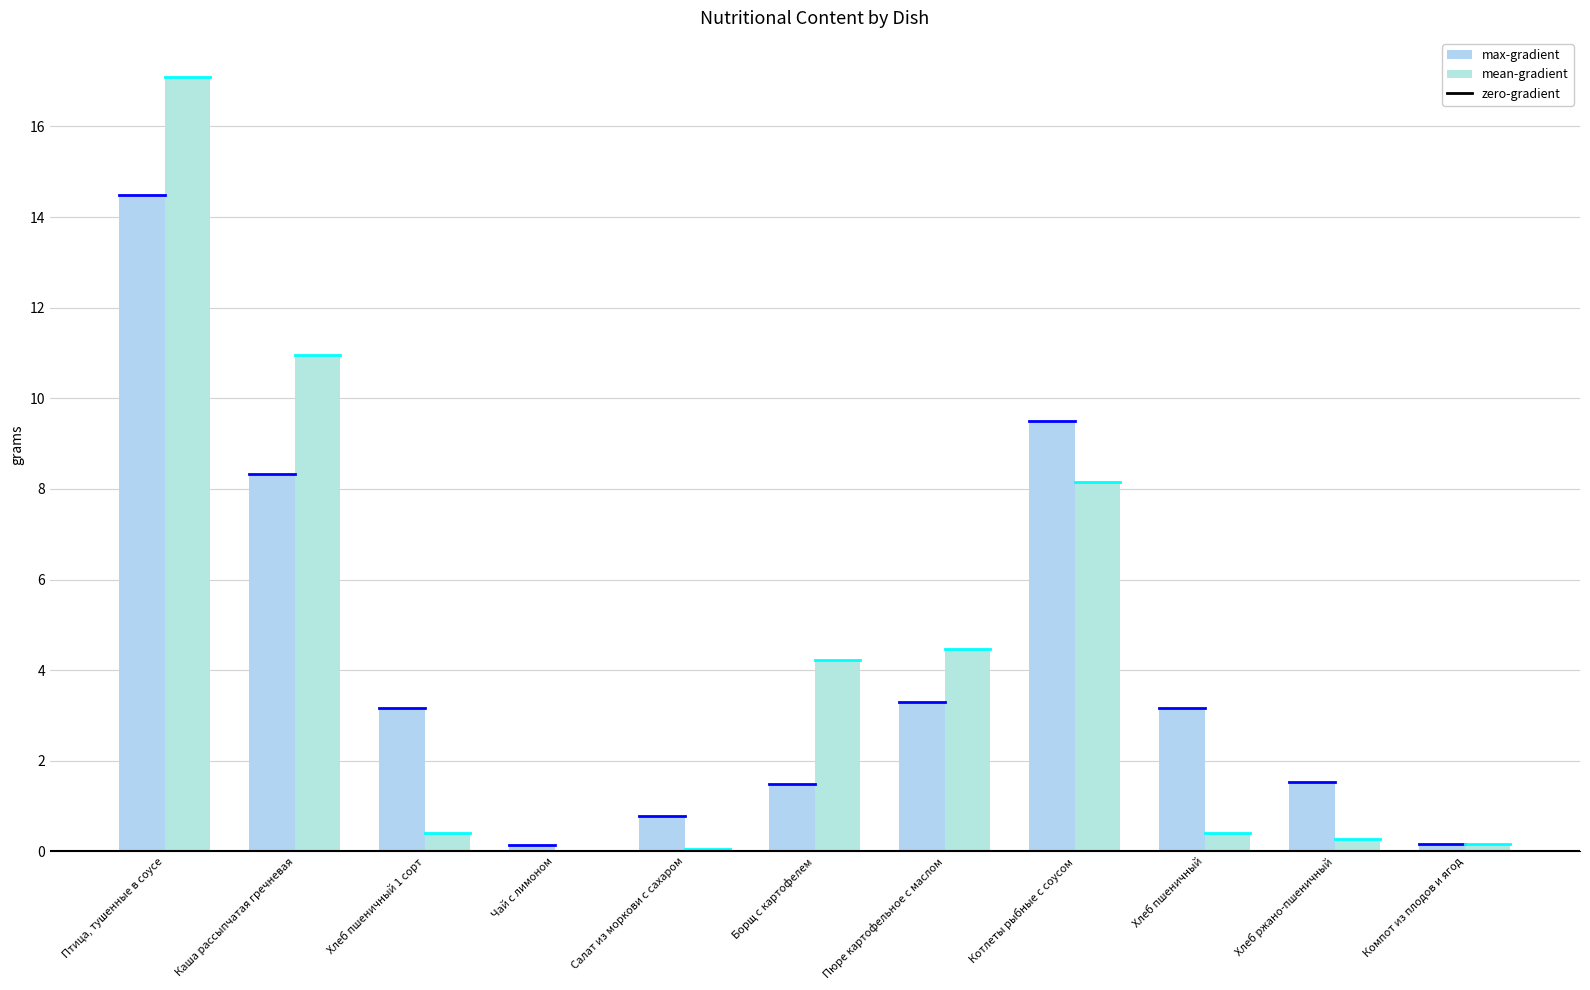

How many categories are shown in the chart?

11